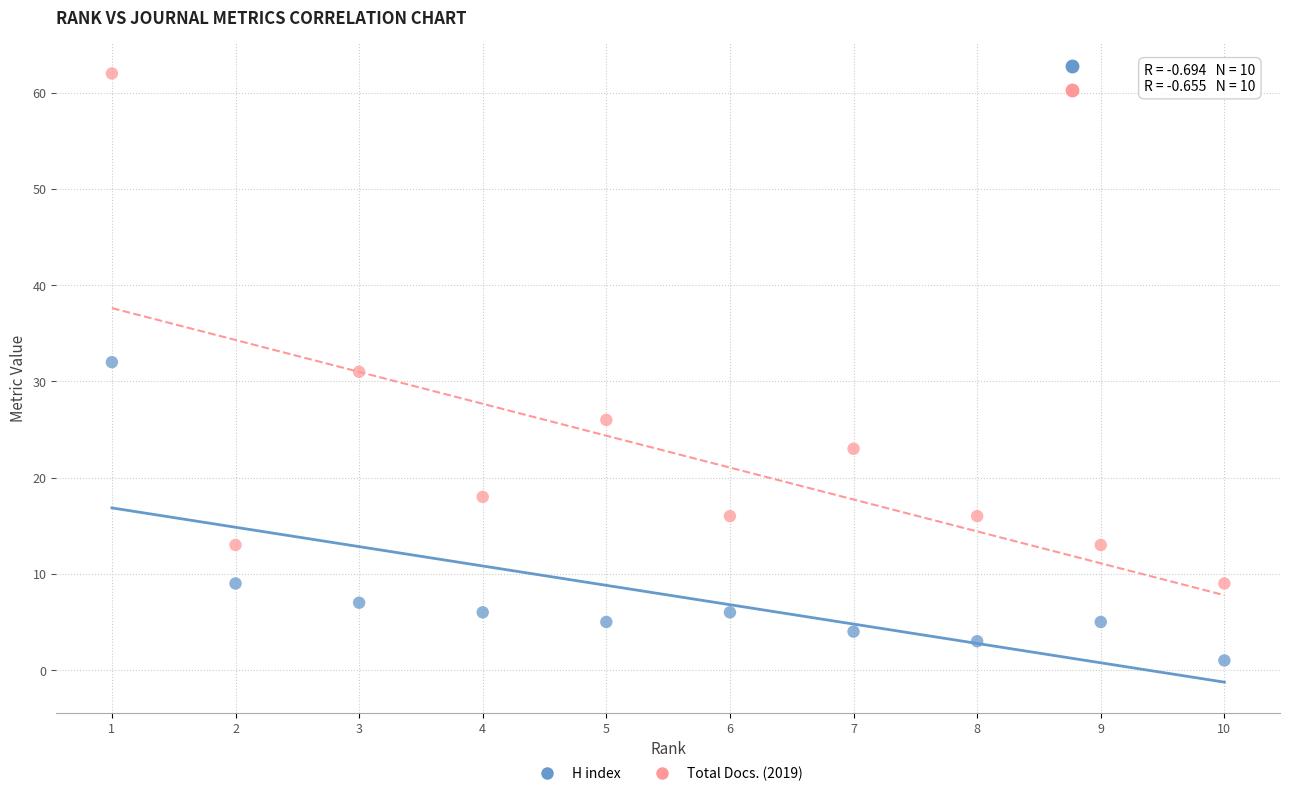

Across all data points, what is the range of Y values (max minus min)?

61